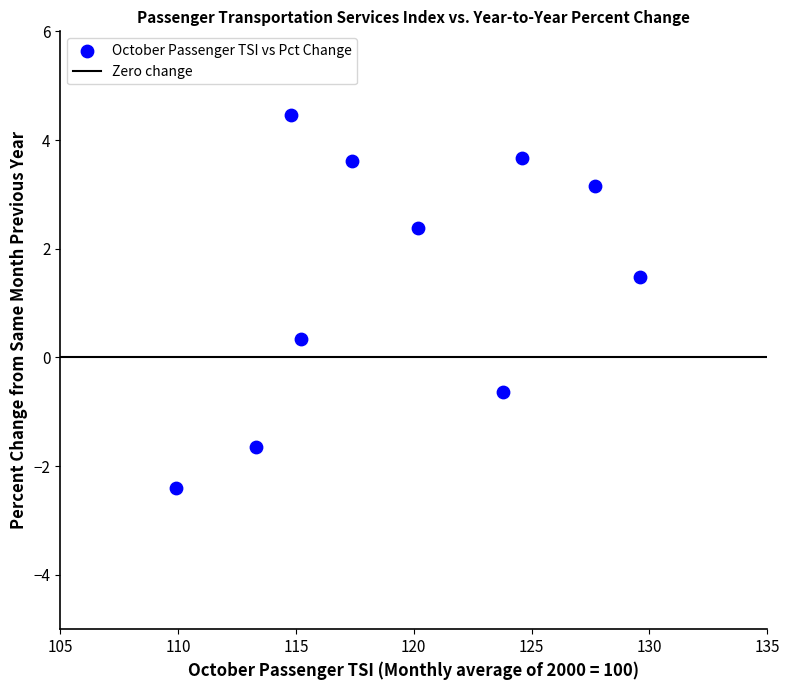

What Y value in the scatter plot is closest to 1?

1.5